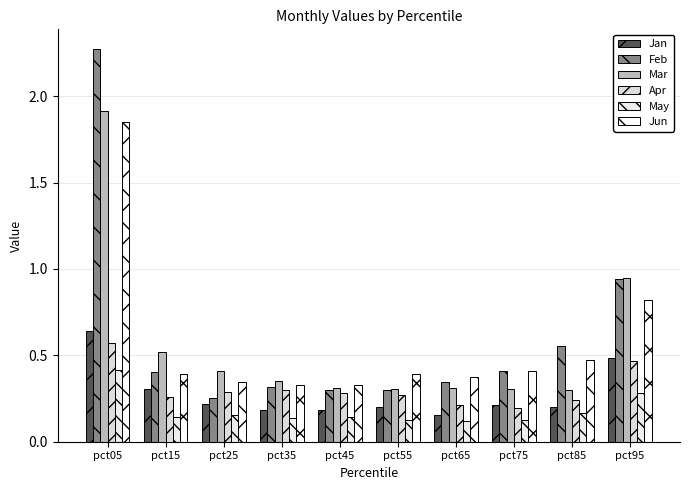

At which category does the chart reach its minimum across all series?

pct65